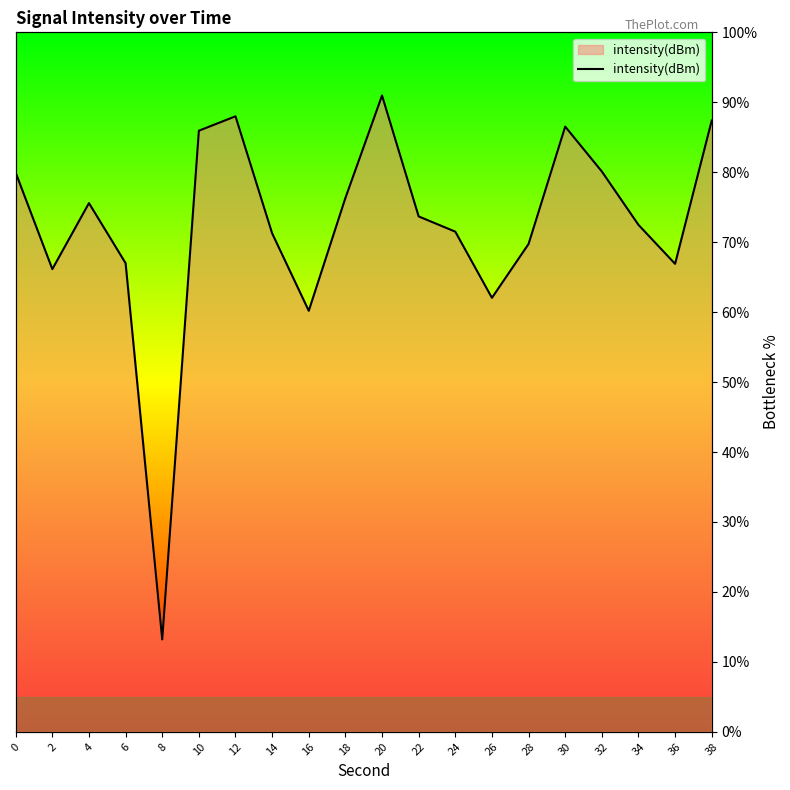

What is the smallest value displayed?

13.2